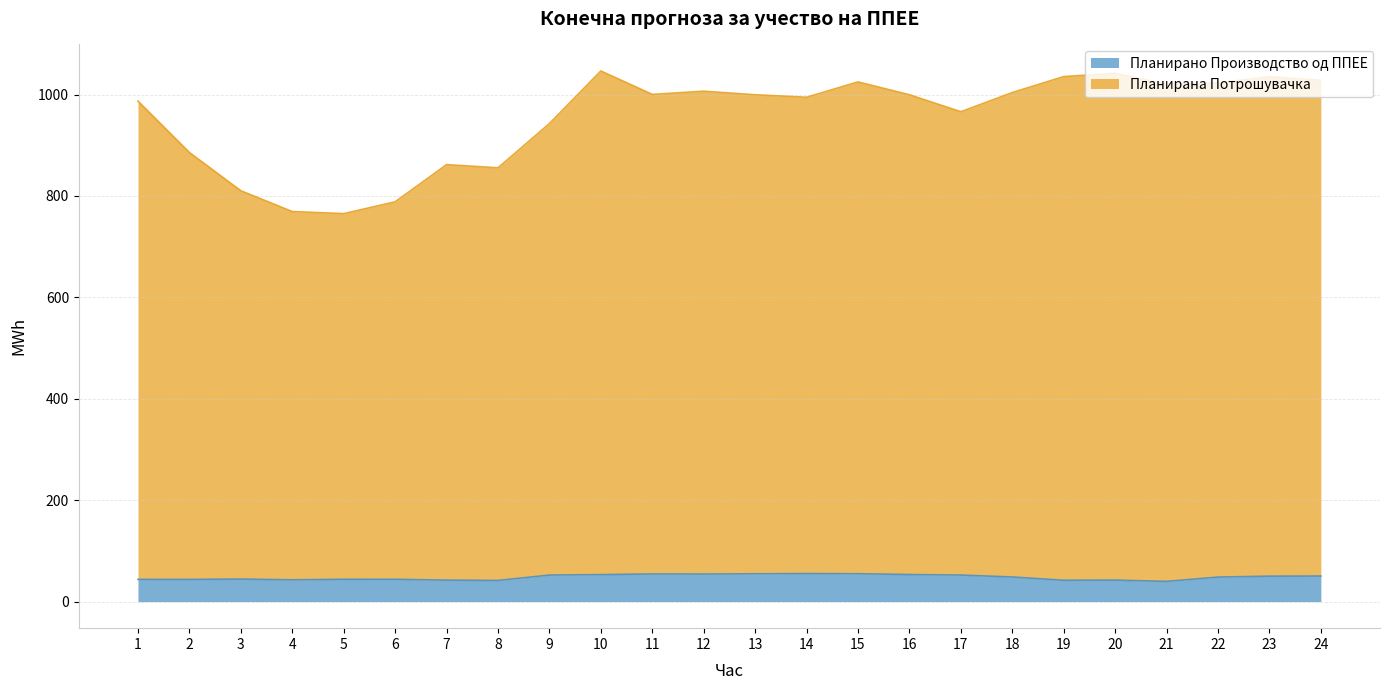

What is the difference between the Планирана Потрошувачка values at 10 and 6?

258.0